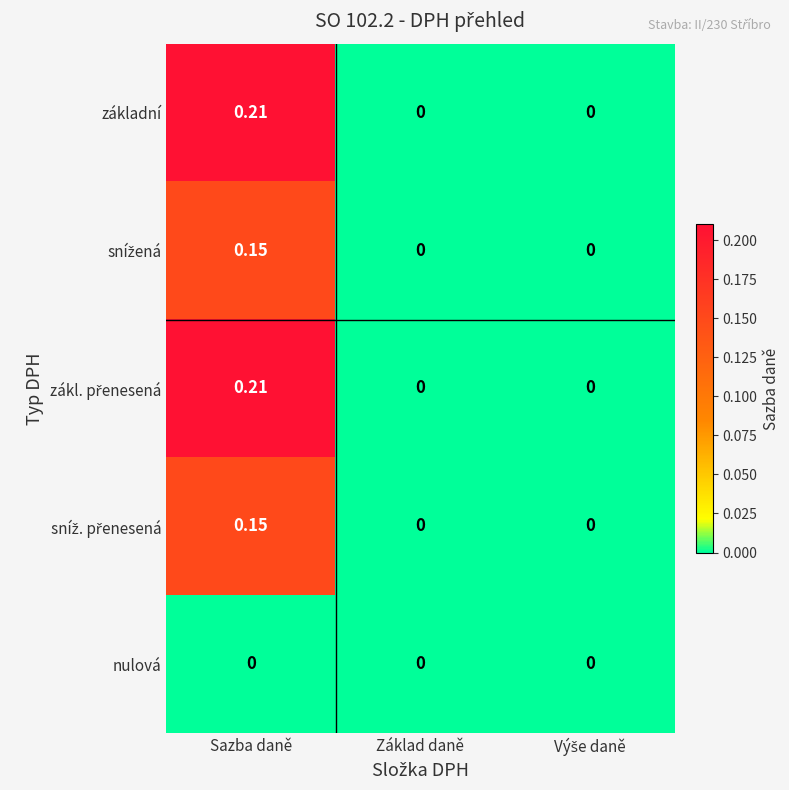

At which category does the chart reach its peak across all series?

Sazba daně